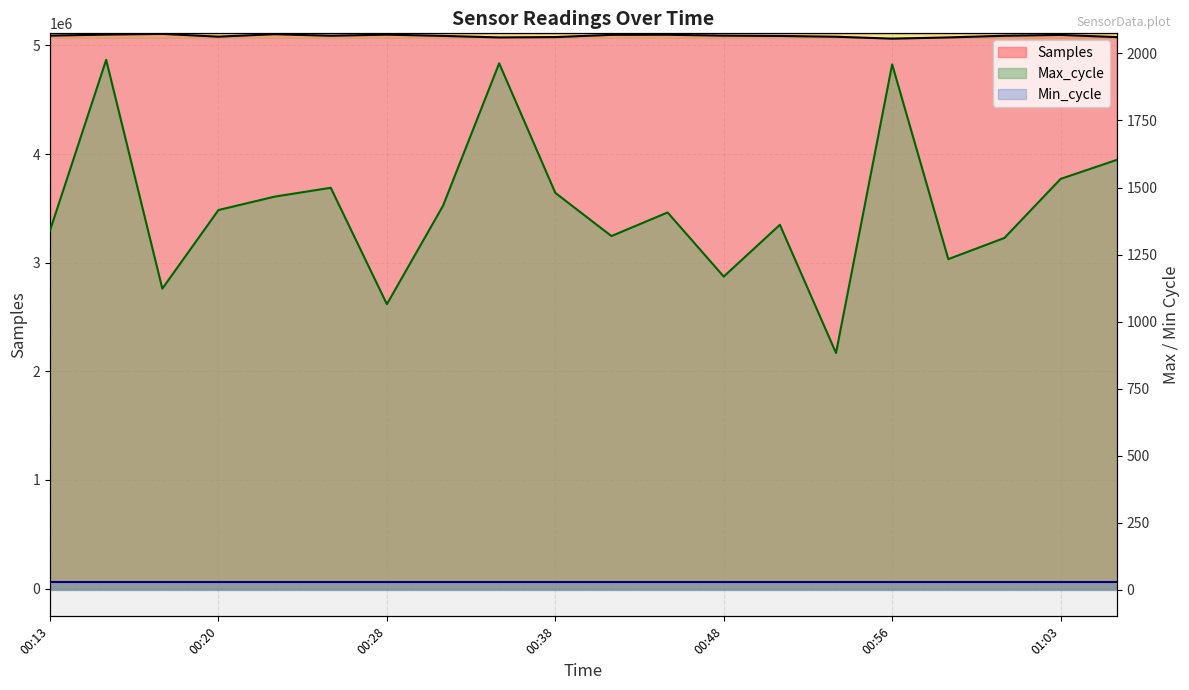

How many interior local valleys does the Samples series have?

4